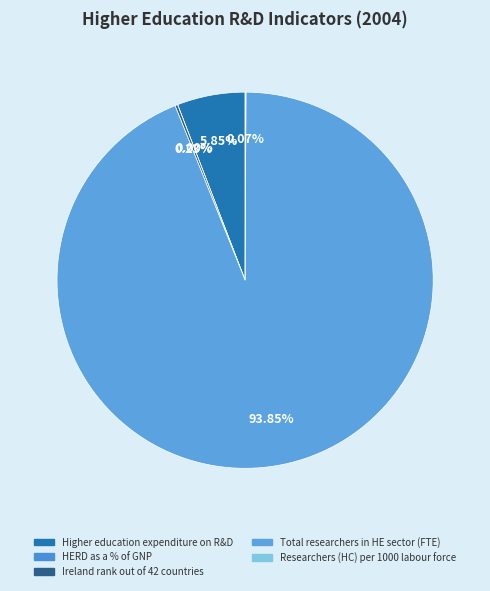

Is it true that Total researchers in HE sector (FTE) is 94% of the pie?

True